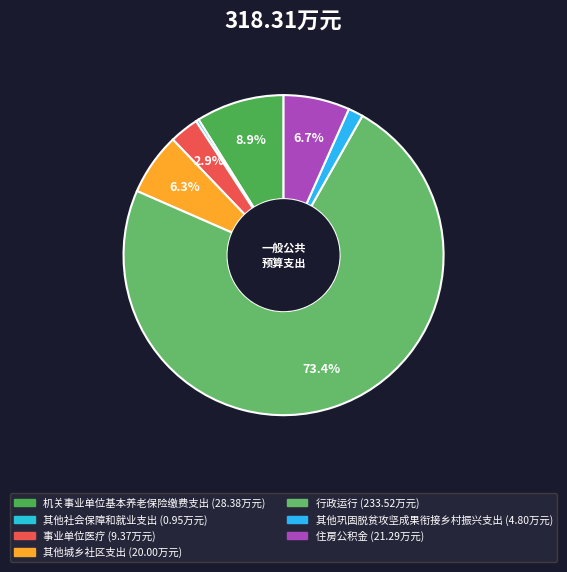

To the nearest percent, what percentage of the pie is 行政运行?

73%